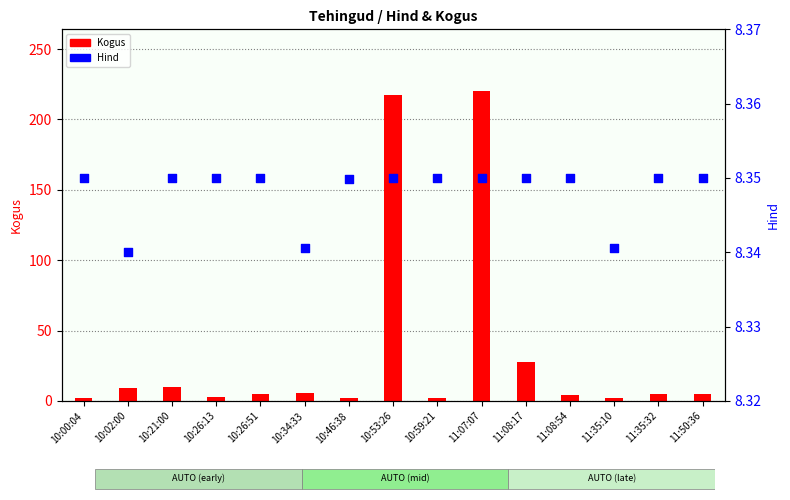

Which series contains the highest Y value?

Kogus